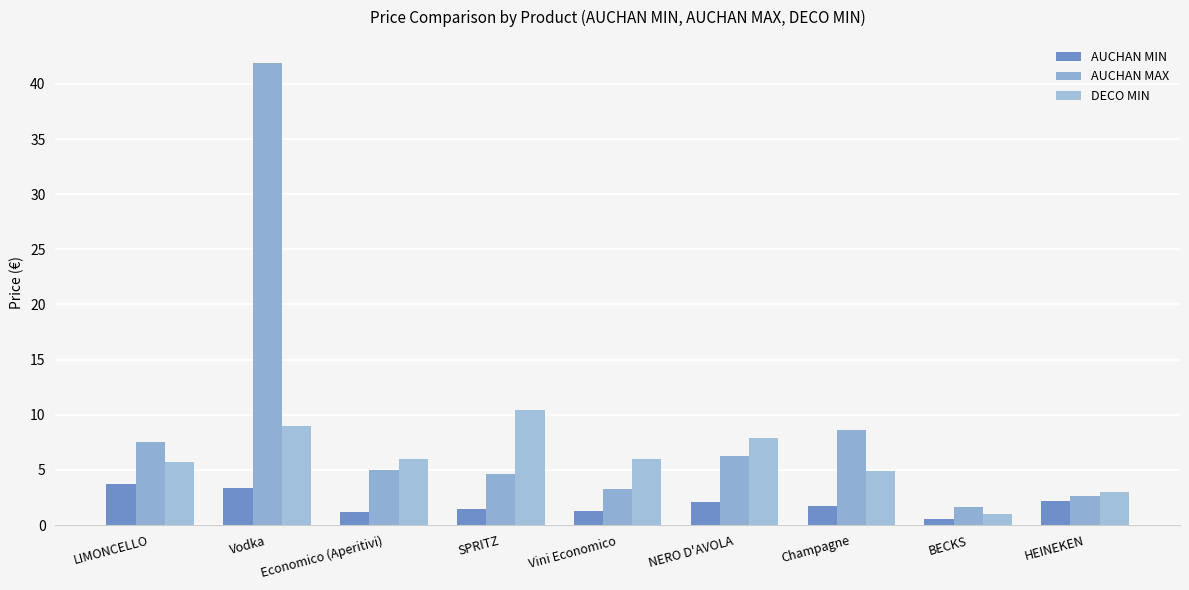

What is the greatest value displayed?

41.9